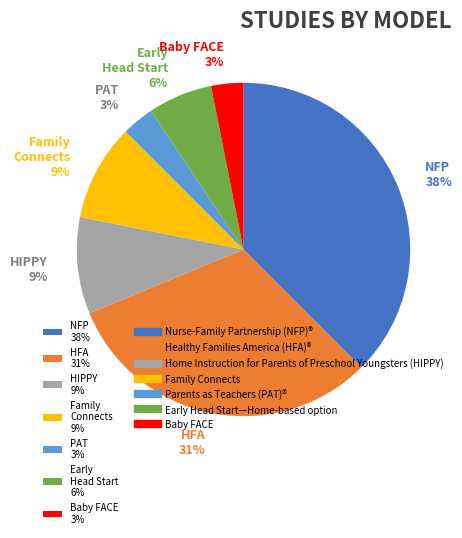

To the nearest percent, what portion does Early Head Start 6% represent?

6%